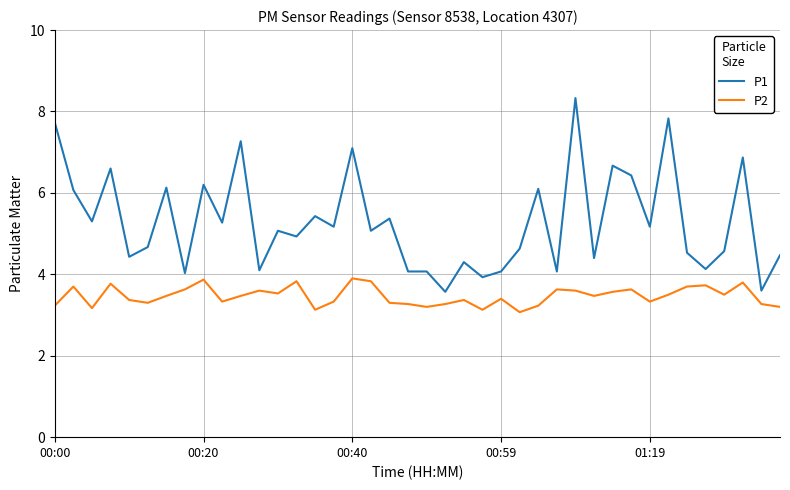

True or false: P2 and P1 intersect in this chart.

False